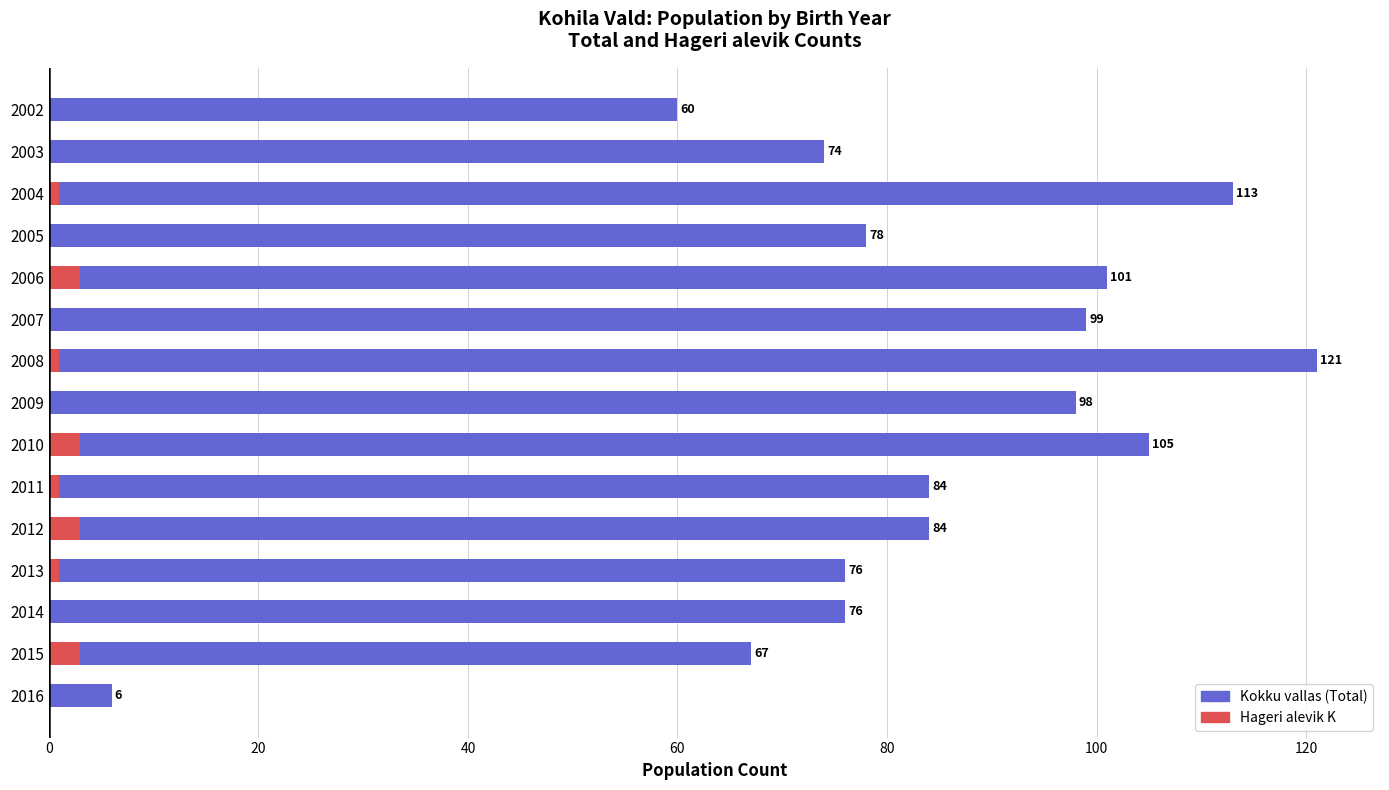

What is the average value of the Hageri alevik K series?

1